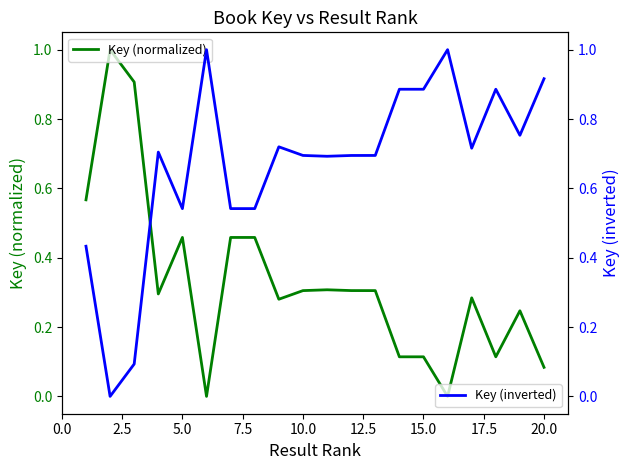

List the series in order of their overall mean, lowest first.

Key (normalized), Key (inverted)